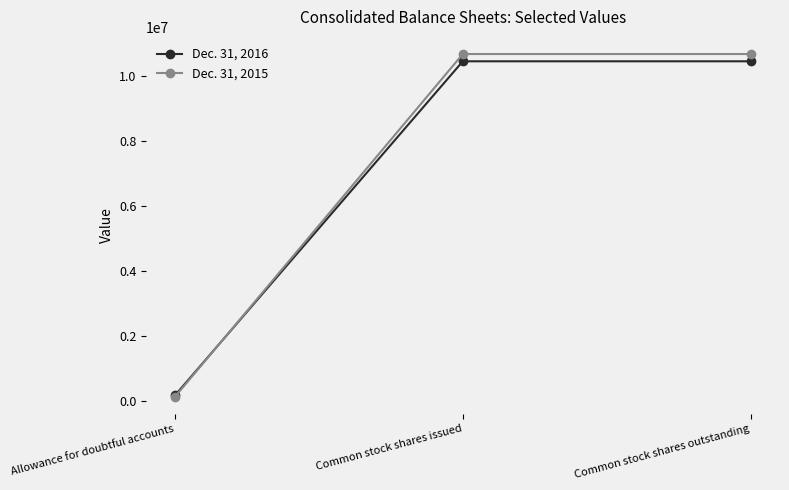

What is the highest value of the Dec. 31, 2016 series?

10461574